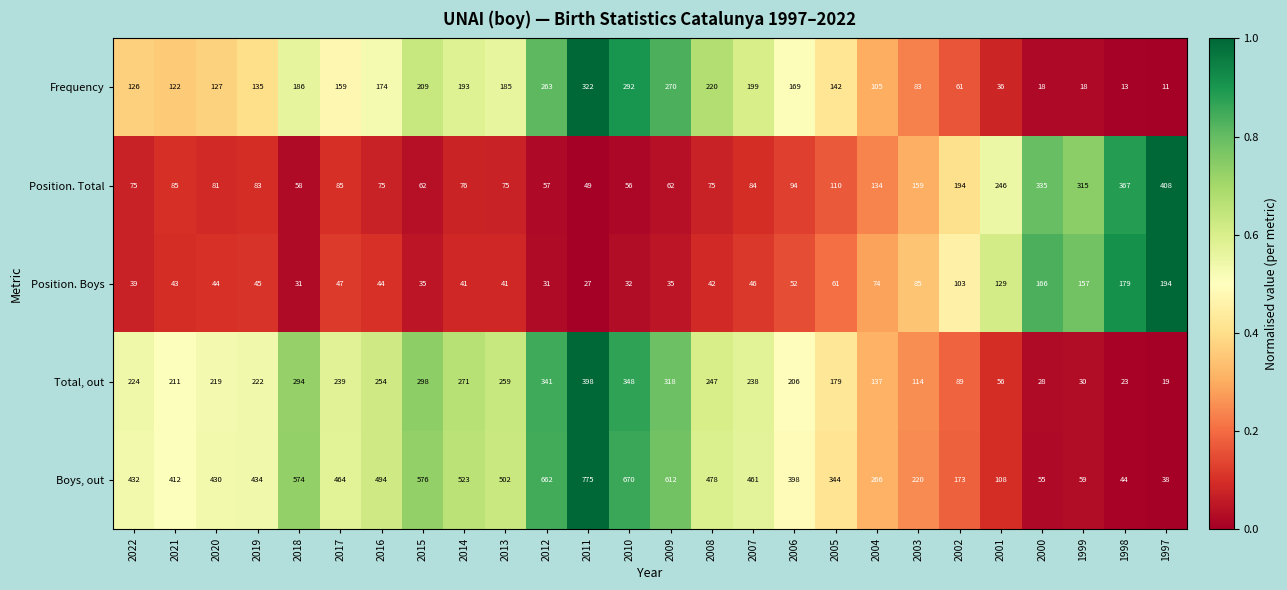

The value of Position. Boys at 2004 is 104. True or false?

False